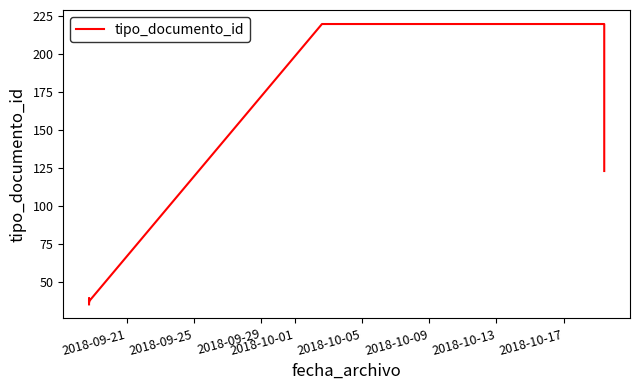

Reading left to right, list all the values displayed in this chart.

35	38	36	39	37	220	220	220	123